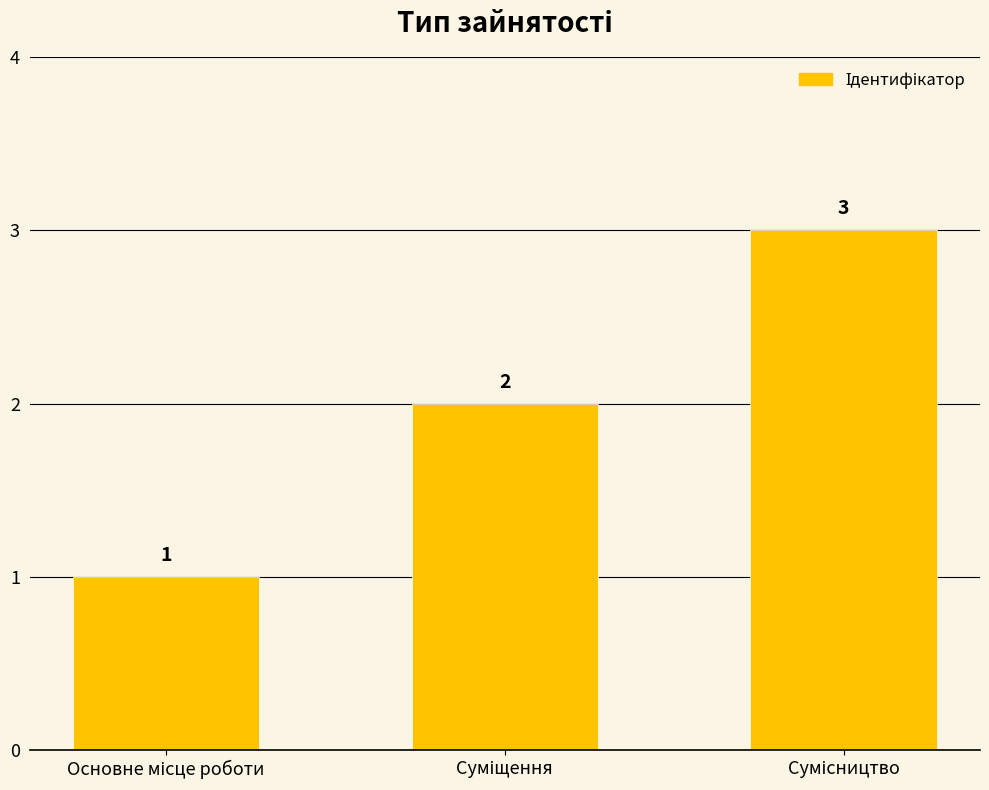

How many values are below 2?

1